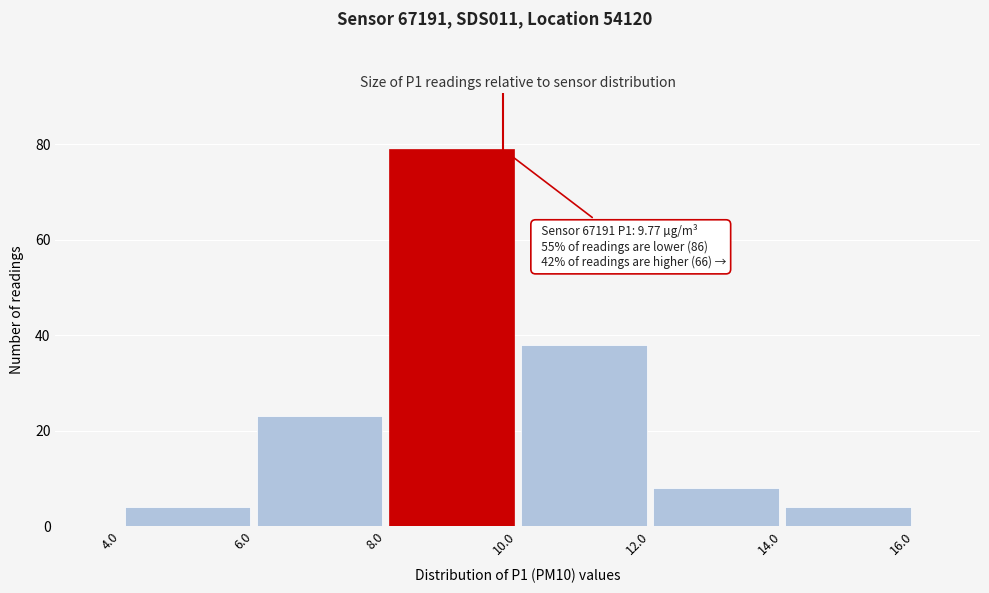

Over which range of the x-axis is the bar tallest?

8.0 to 10.0